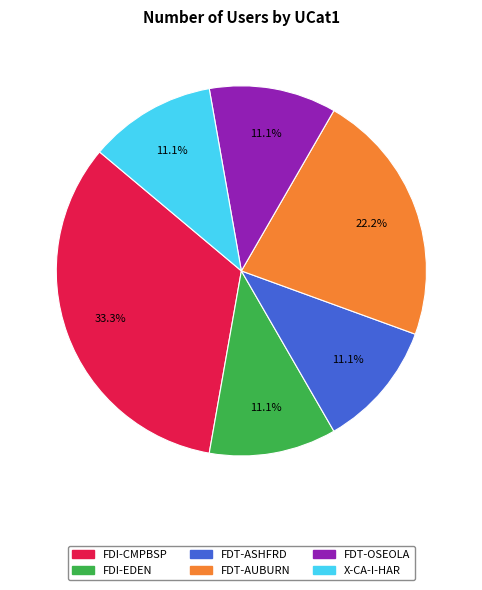

Is the sum of FDT-AUBURN and FDT-ASHFRD greater than half?

No